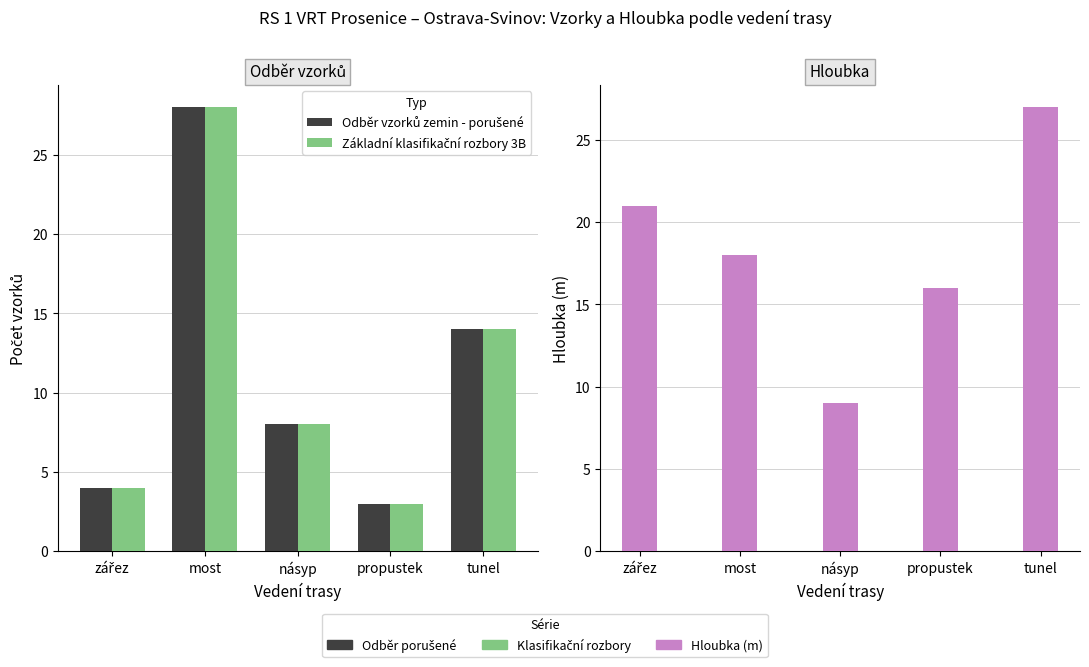

What is the difference between the maximum and second lowest values in the Základní klasifikační rozbory 3B series?

24